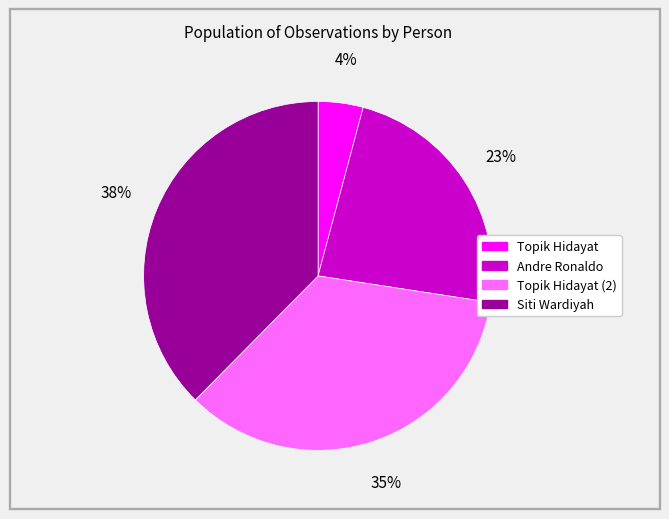

To the nearest percent, what is the average slice percentage?

25%